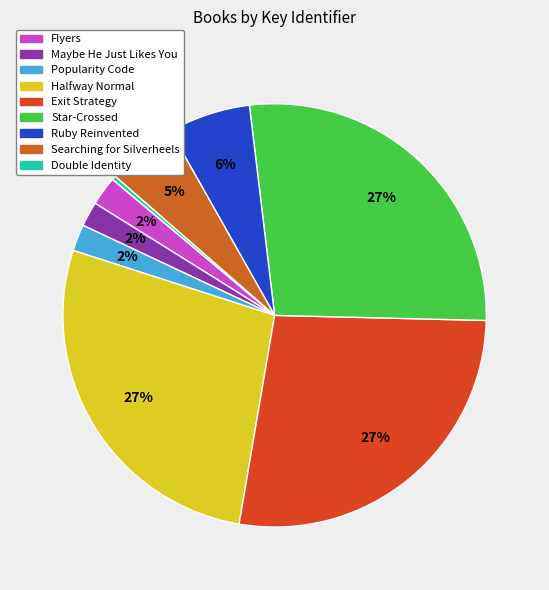

What percentage is NOT represented by Star-Crossed?

72.7%